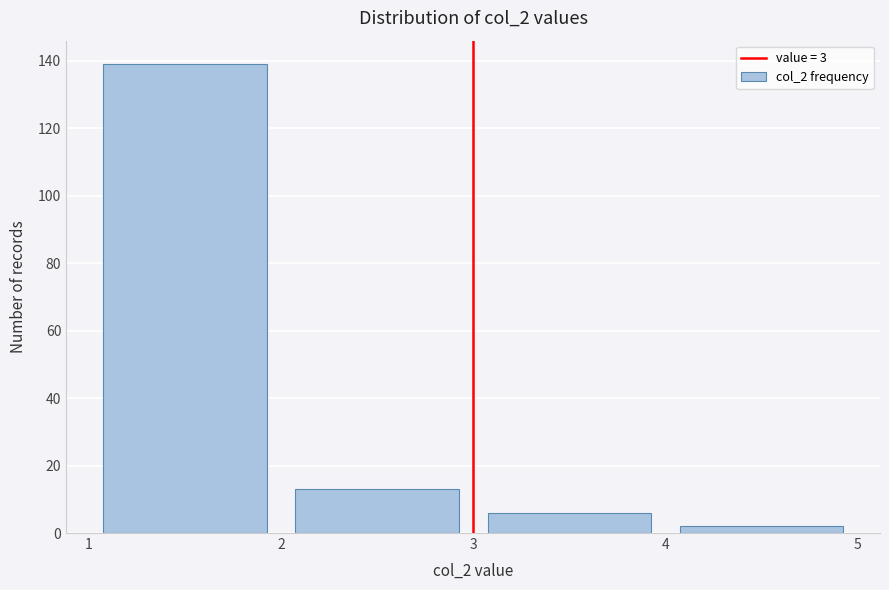

How tall is the bar that spans 4 to 5 on the x-axis? The values are not printed on the chart, so give them approximately, as read against the axis.

2